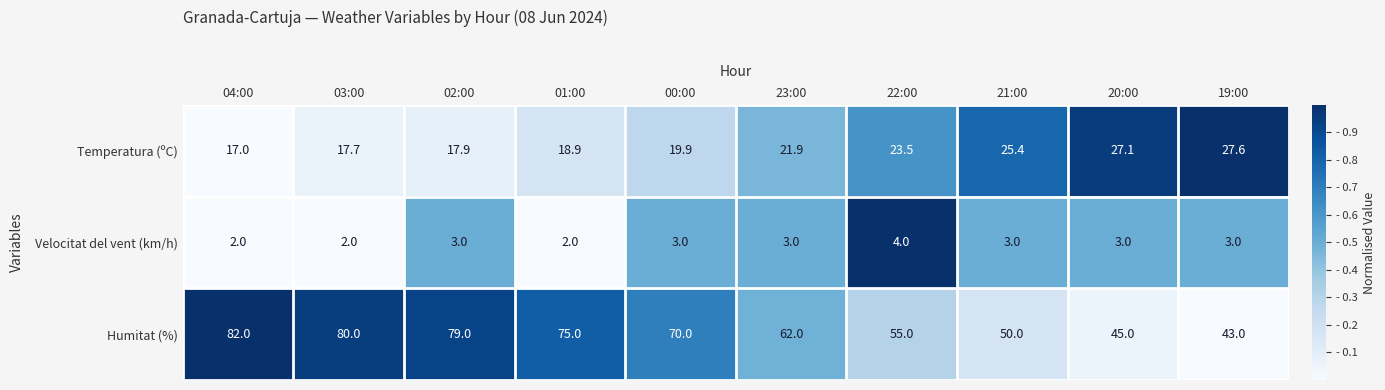

Is it true that Humitat (%) equals 75.0 at 01:00?

True